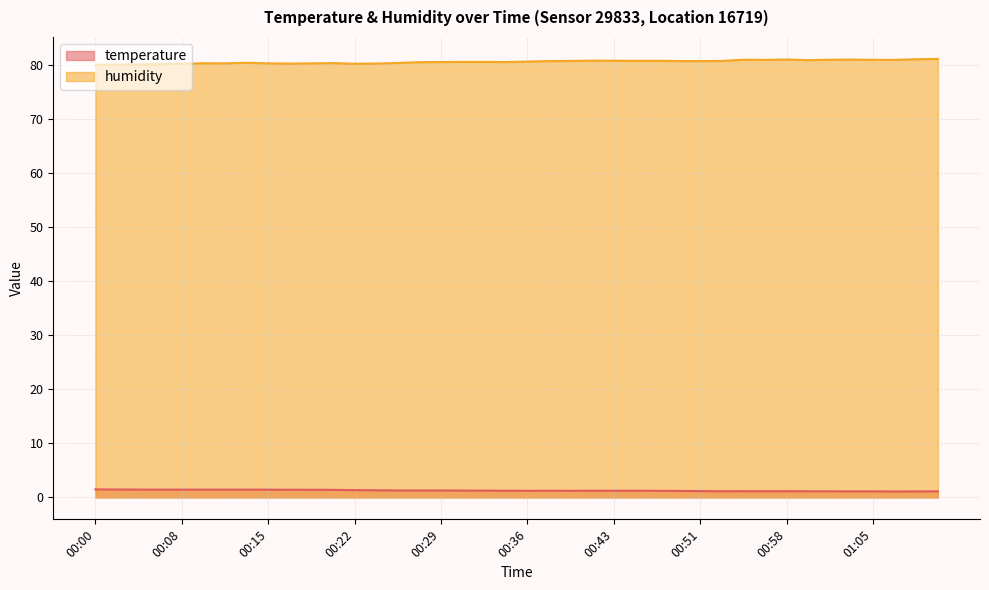

How many values in the humidity series are below 80?

2